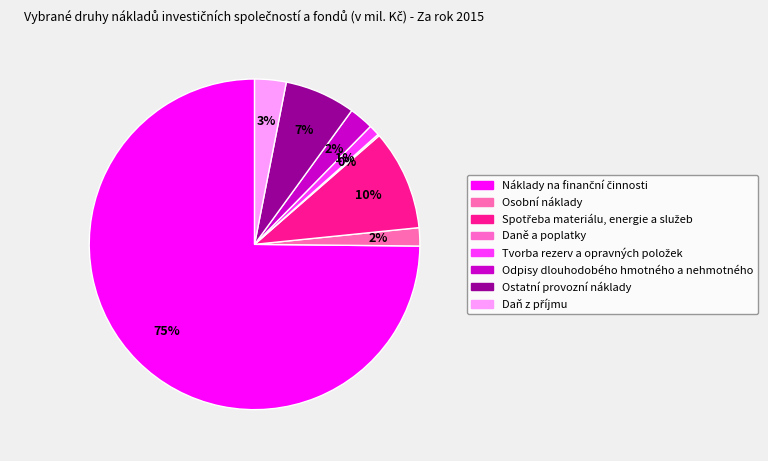

What is the smallest slice in the pie chart?

Daně a poplatky